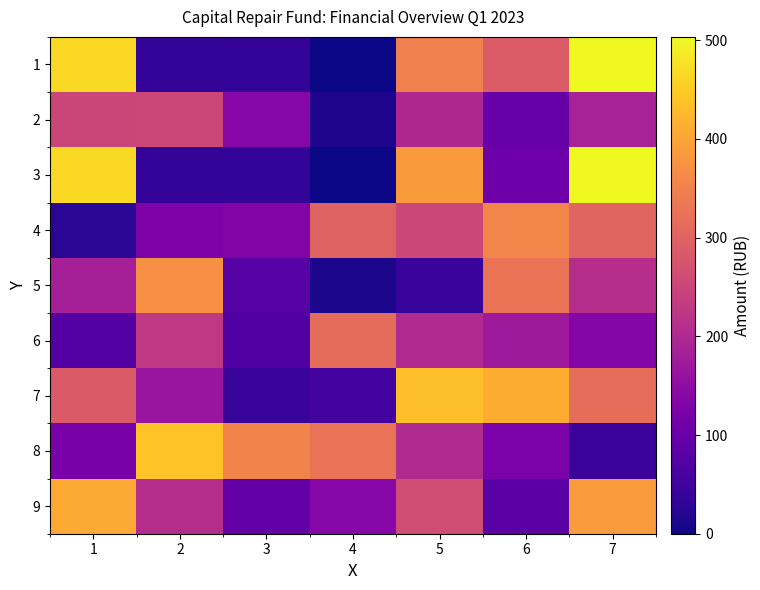

Which series has the widest spread of values?

1